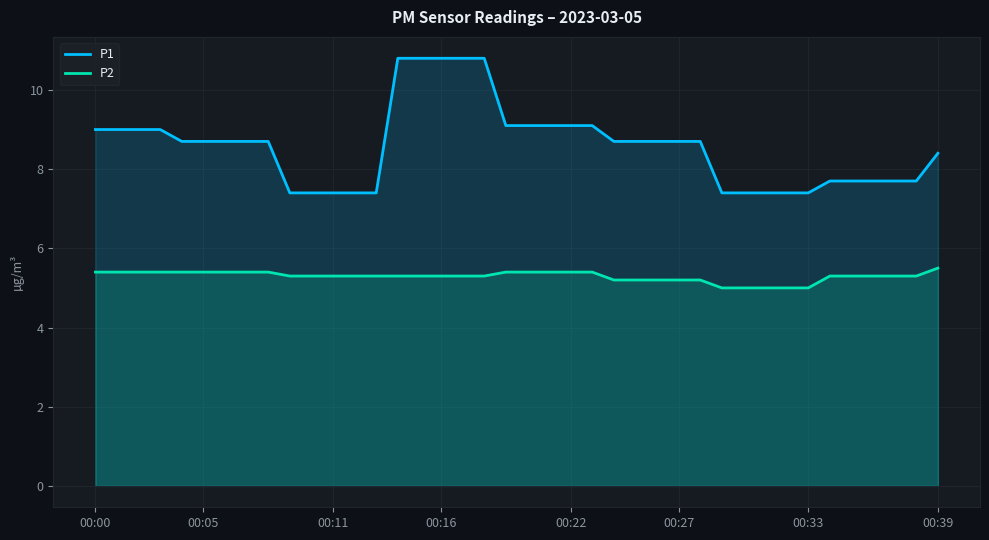

True or false: P2 has a value of 5.4 at 23.

True